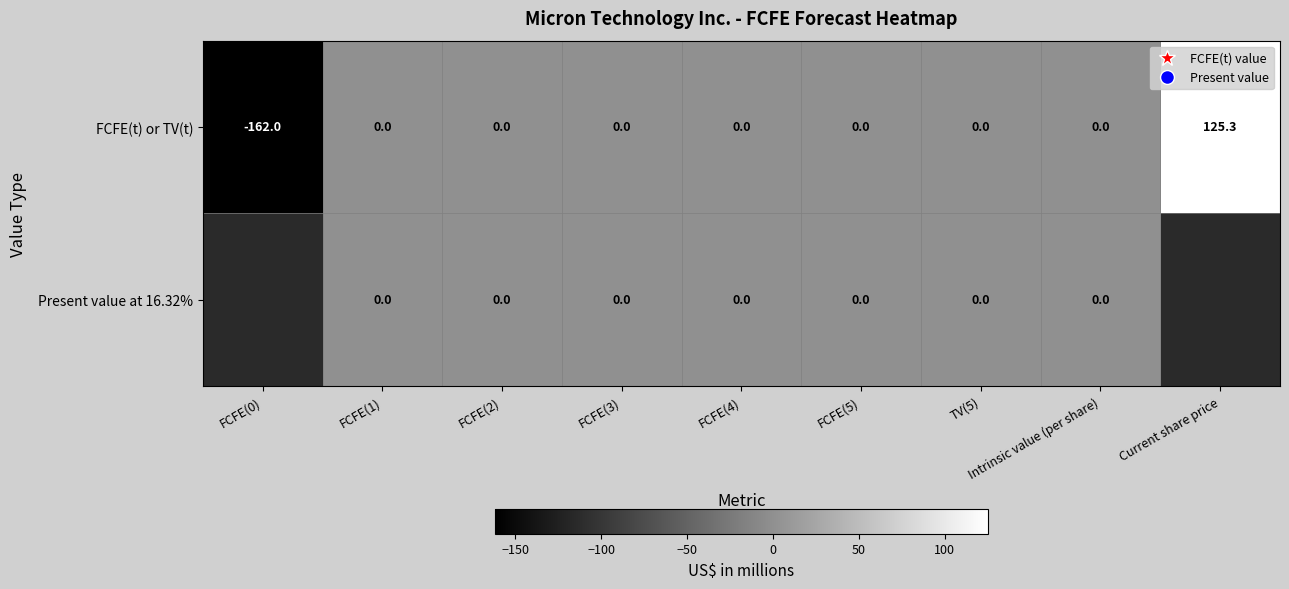

How many negative values does the FCFE(t) or TV(t) series have?

1